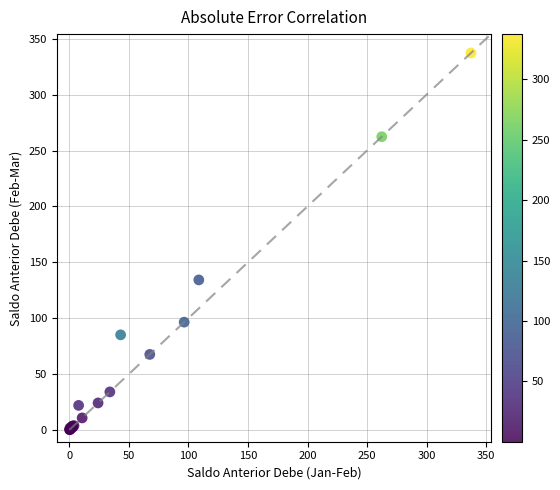

What Y value in the scatter plot is closest to 168?

134.2